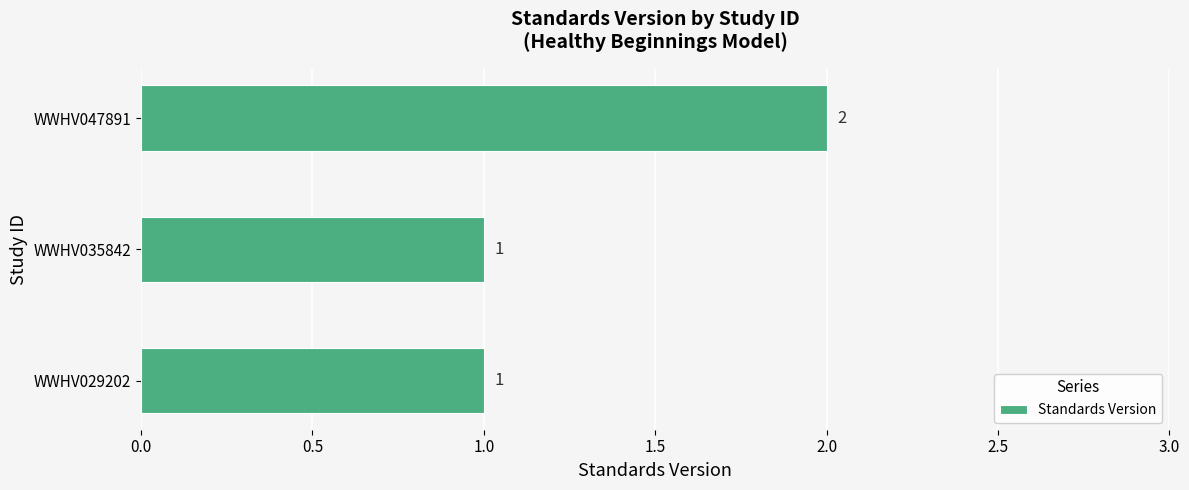

How many values are between 1 and 2?

3